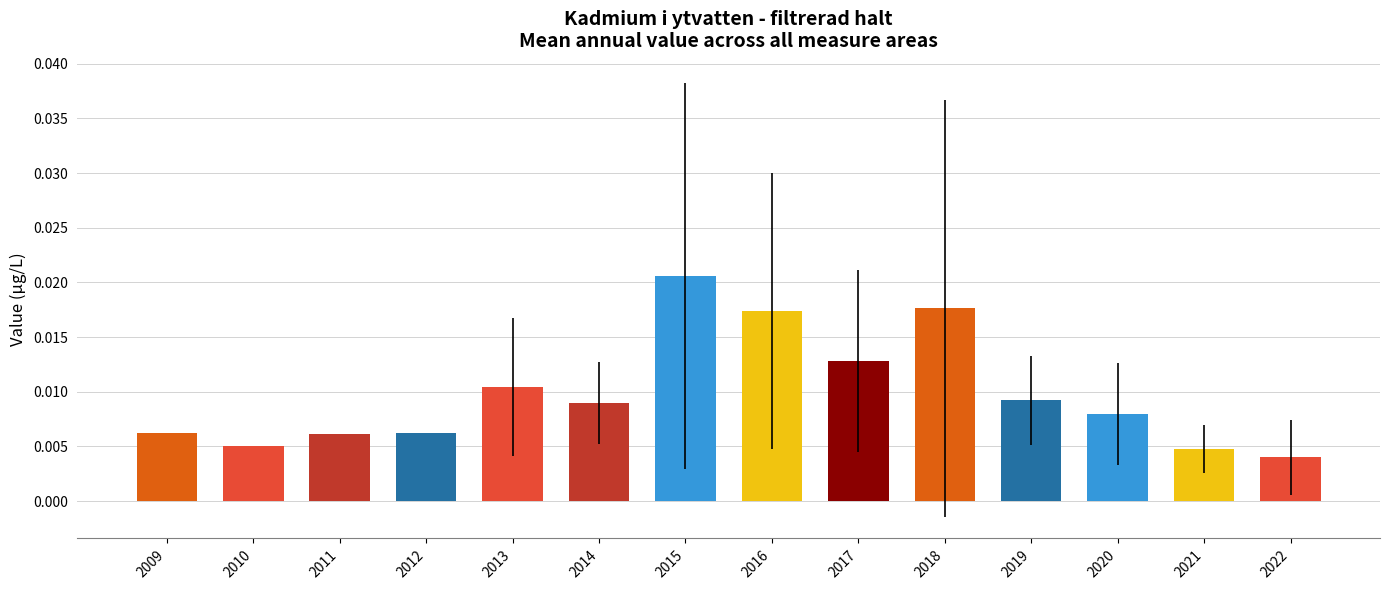

How many bars are there in total?

14